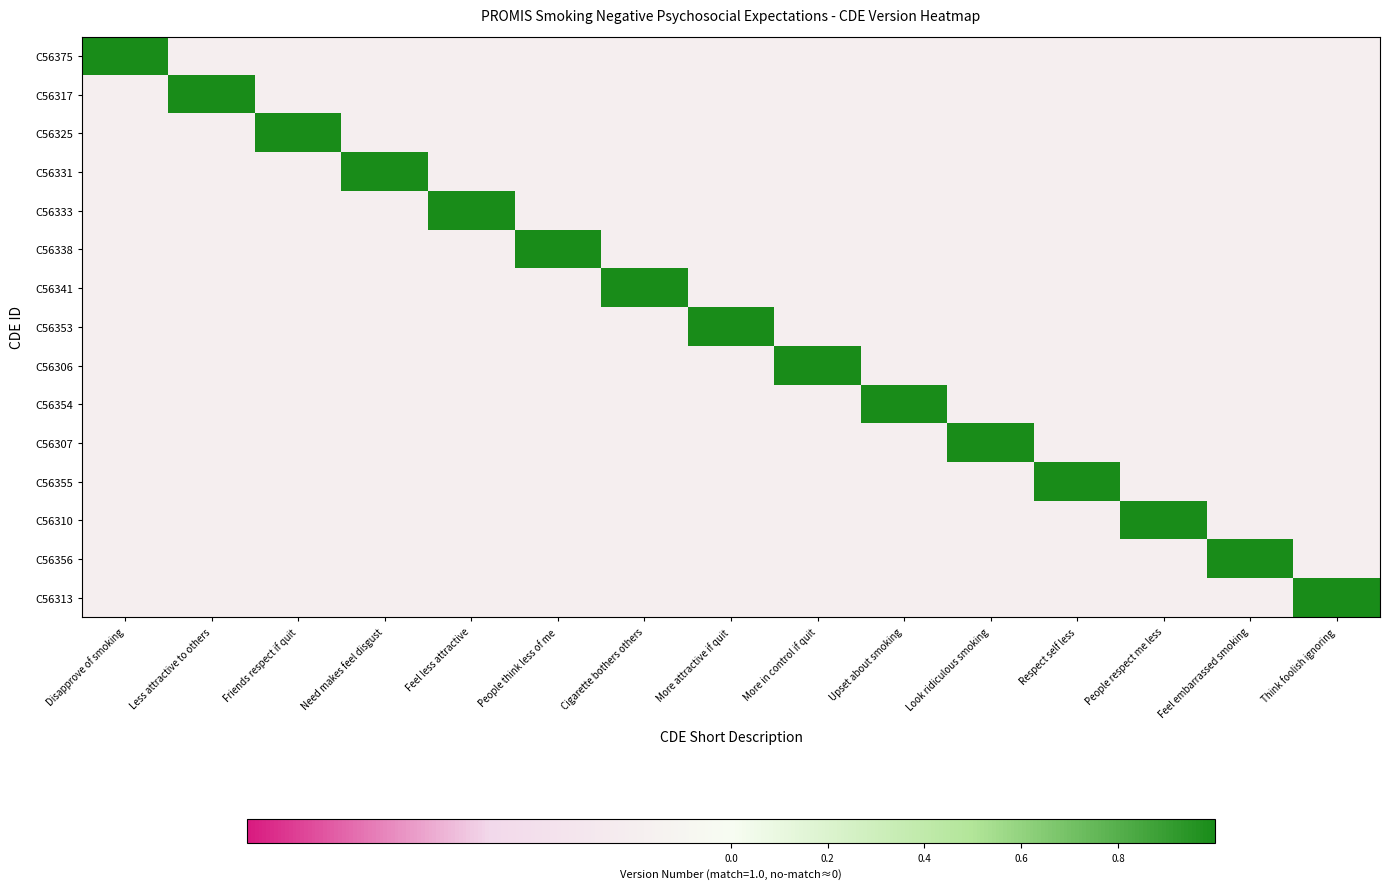

At Respect self less, list the series in order from smallest to largest.

C56375, C56317, C56325, C56331, C56333, C56338, C56341, C56353, C56306, C56354, C56307, C56310, C56356, C56313, C56355